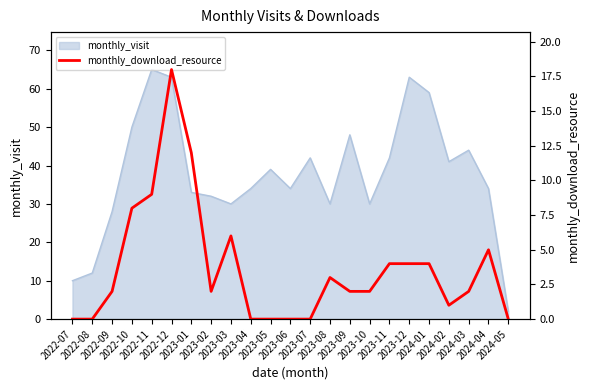

What is the maximum value for monthly_visit?

65